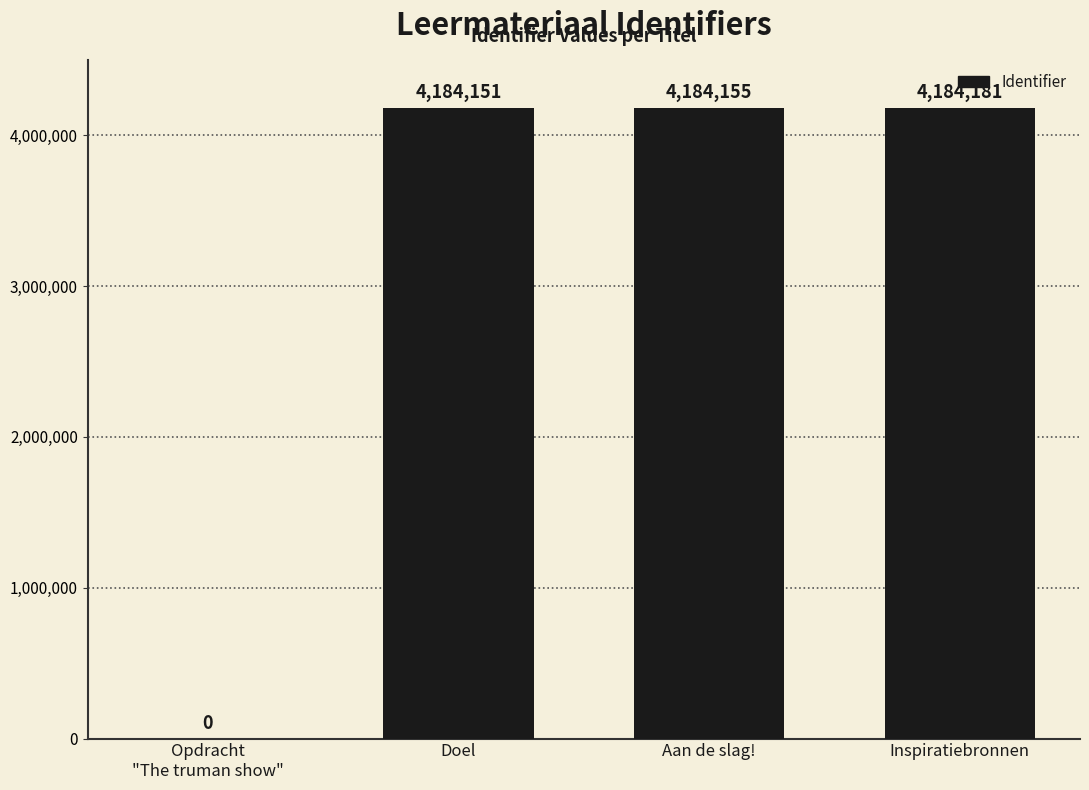

Approximately how many times larger is the value at Inspiratiebronnen compared to Aan de slag!?

1.0